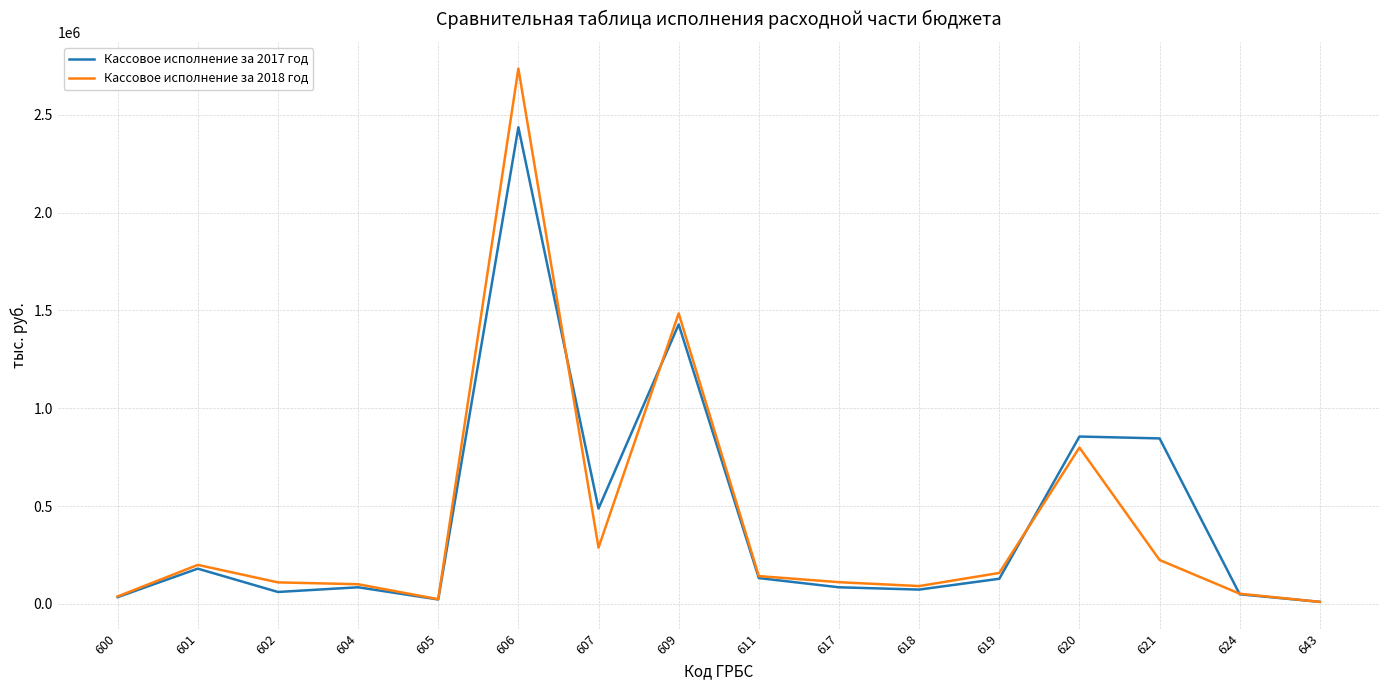

Which series has the largest range (max minus min)?

Кассовое исполнение за 2018 год